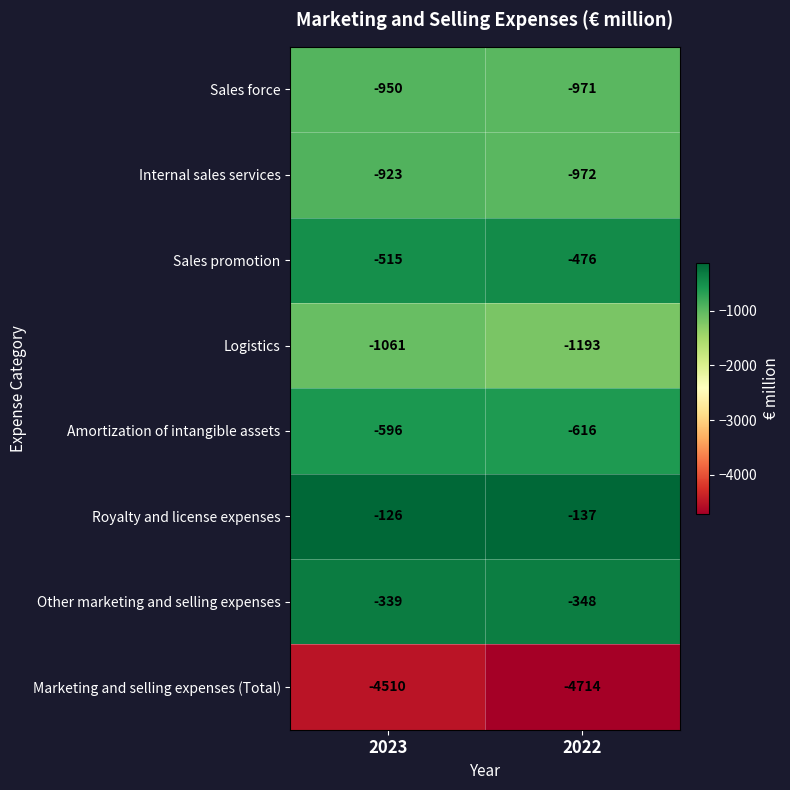

How many series are shown in this chart?

8